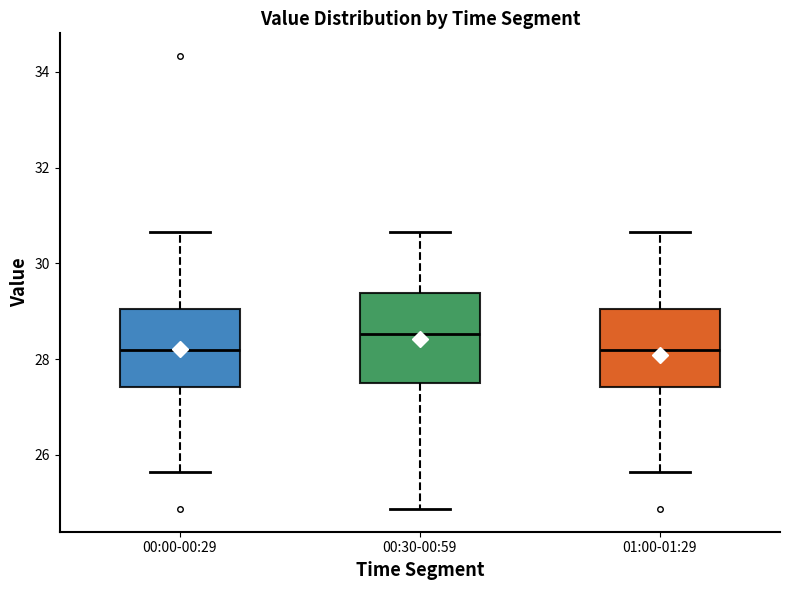

Comparing the boxes themselves (not the whiskers), which one is the tallest?

00:30-00:59